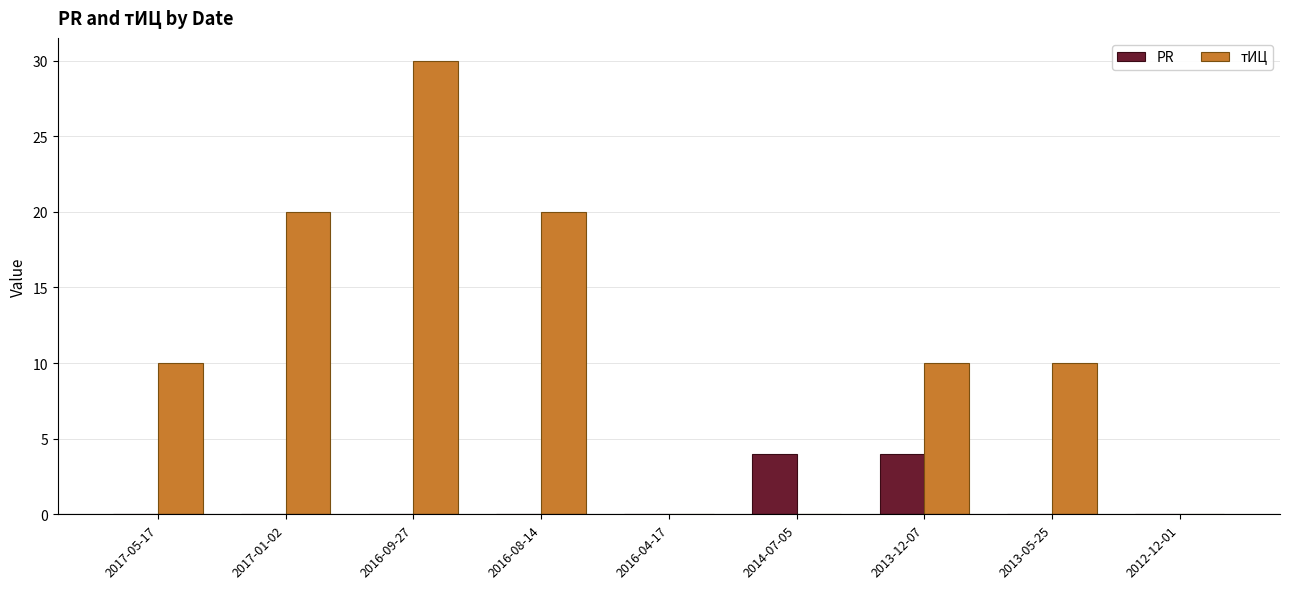

Are the bars horizontal?

No